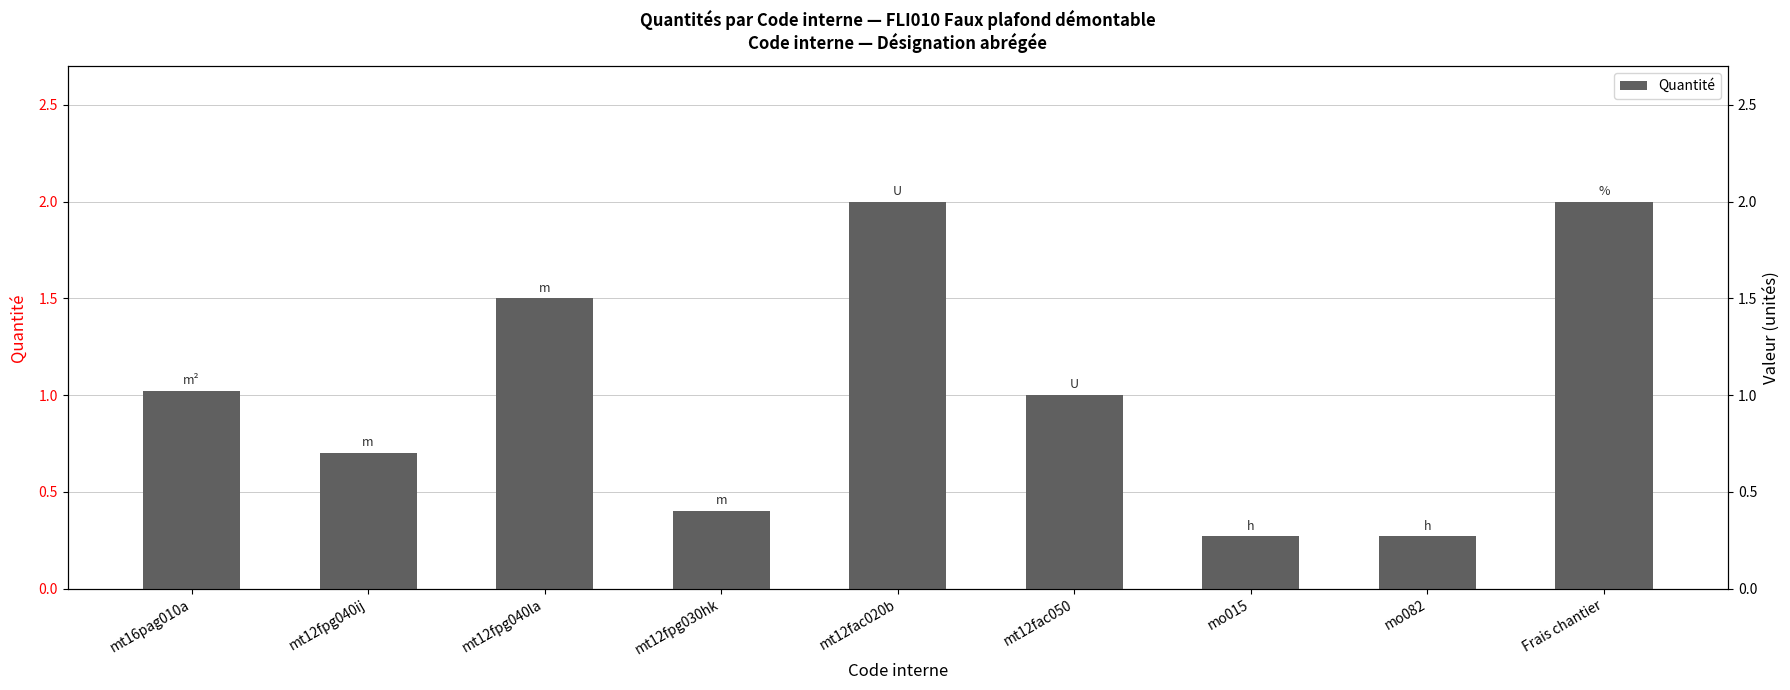

How many series are shown in this chart?

1